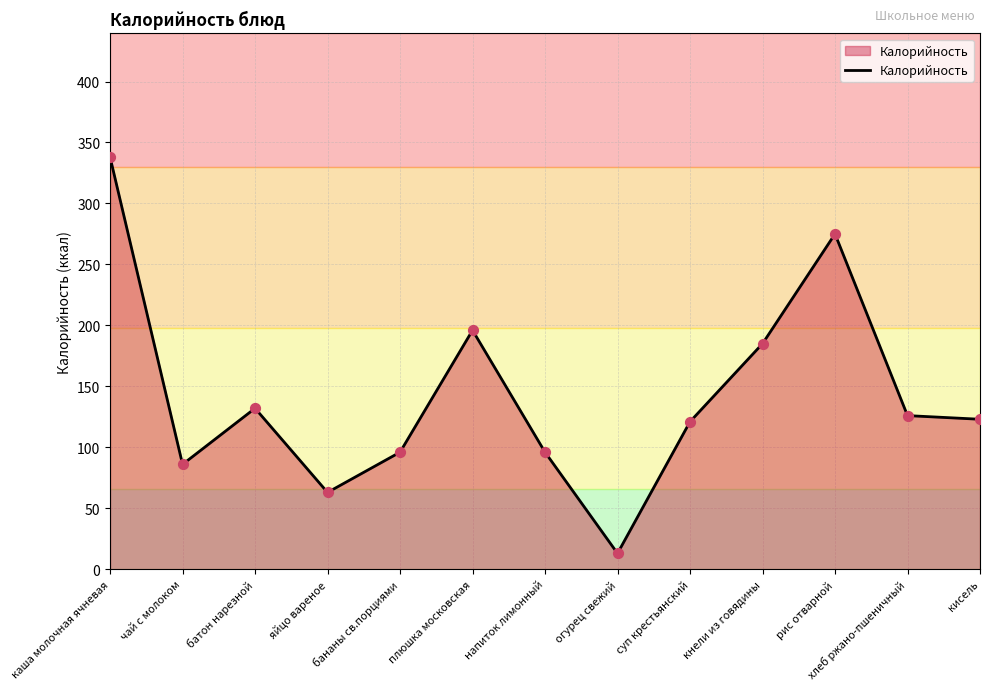

Which has a higher value, кисель or яйцо вареное?

кисель